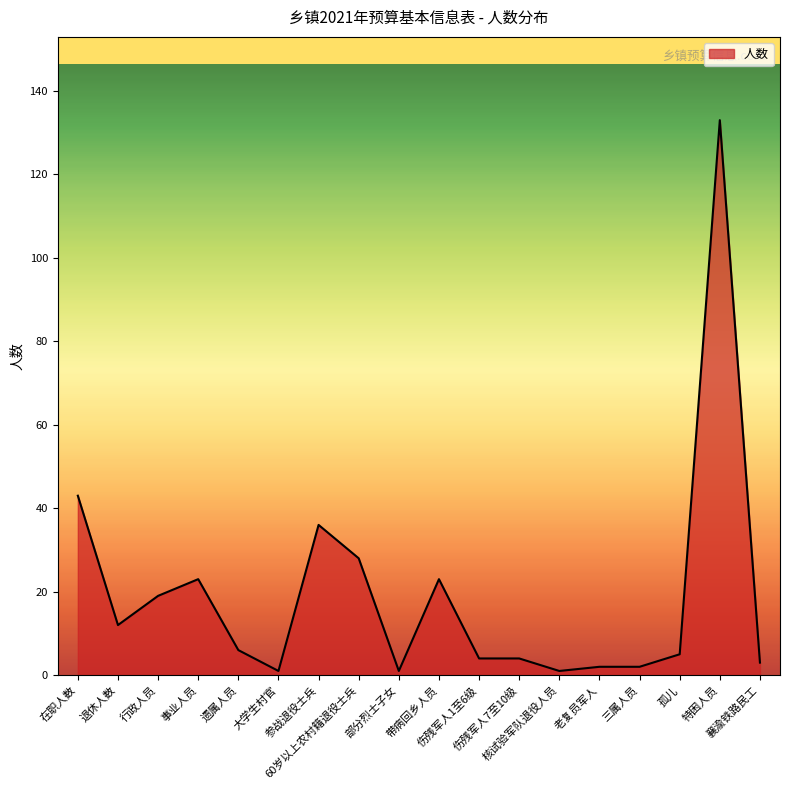

What is the maximum value shown in the chart?

133